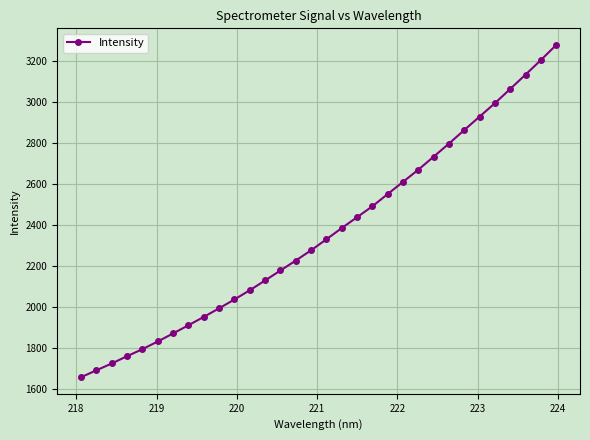

How many values are below 2332?

16